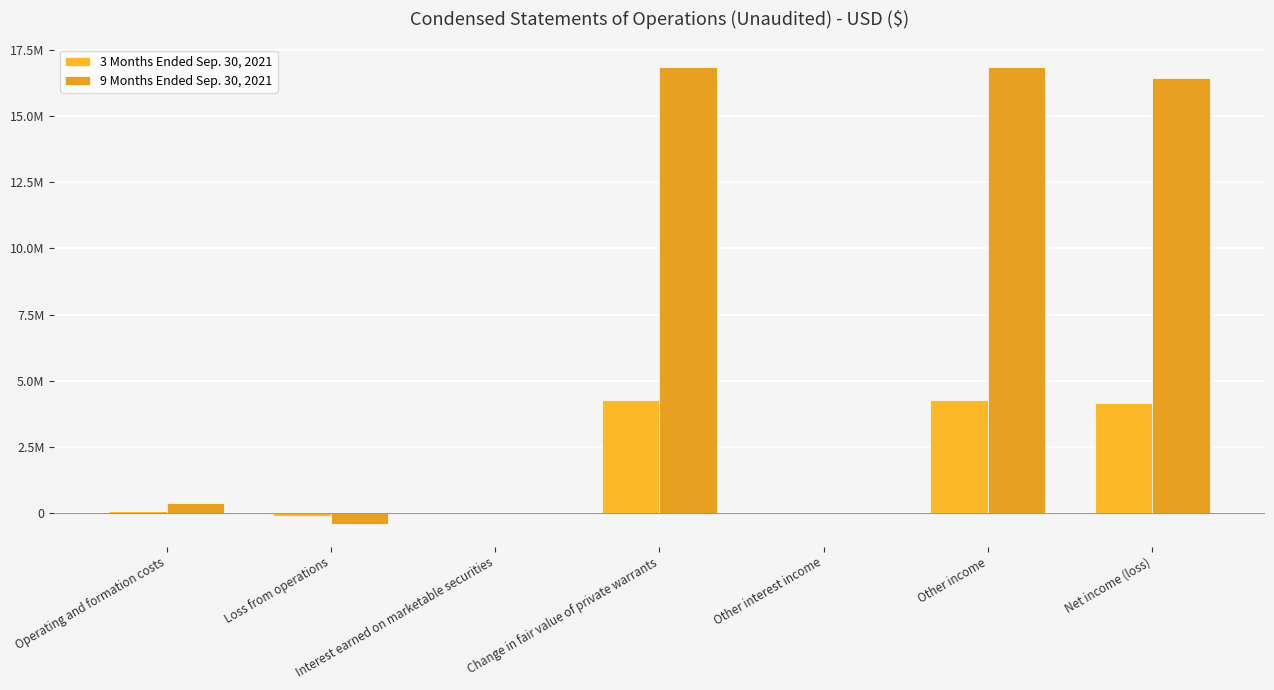

What is the sum of the 3 Months Ended Sep. 30, 2021 values at Interest earned on marketable securities and Net income (loss)?

4178819